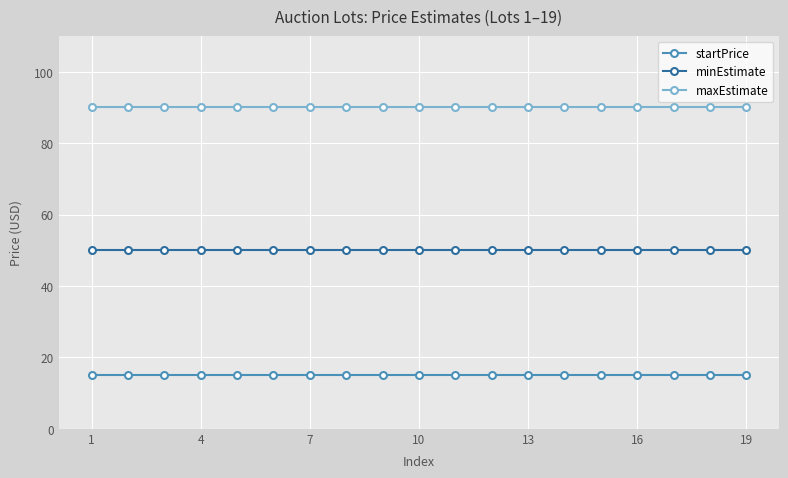

What are all the series names shown in the legend?

startPrice, minEstimate, maxEstimate